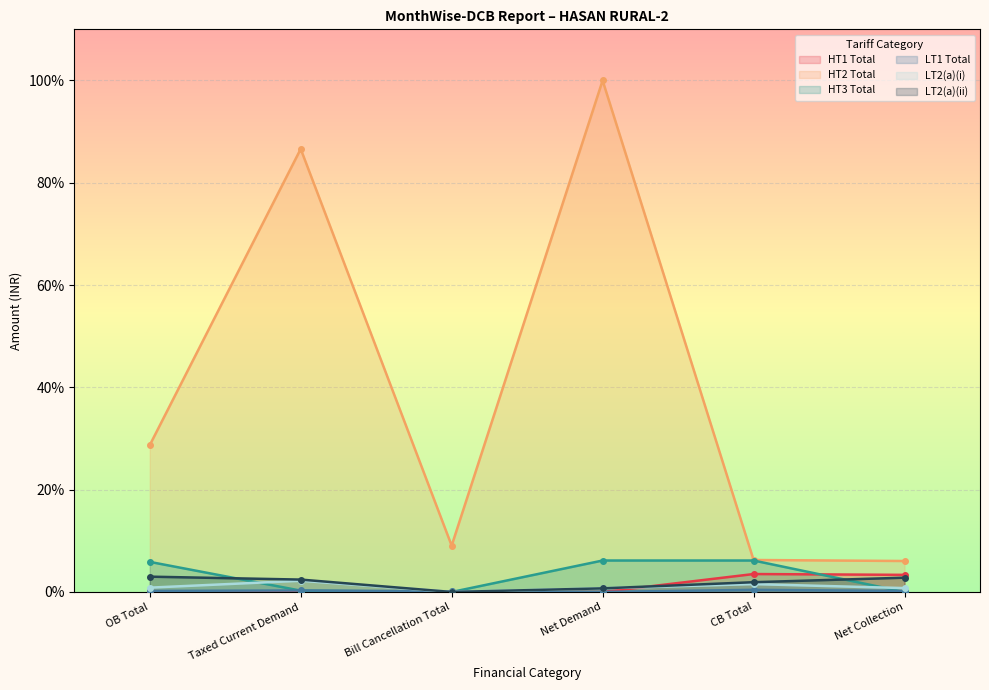

What is the difference between the highest and lowest values at CB Total?

5.8